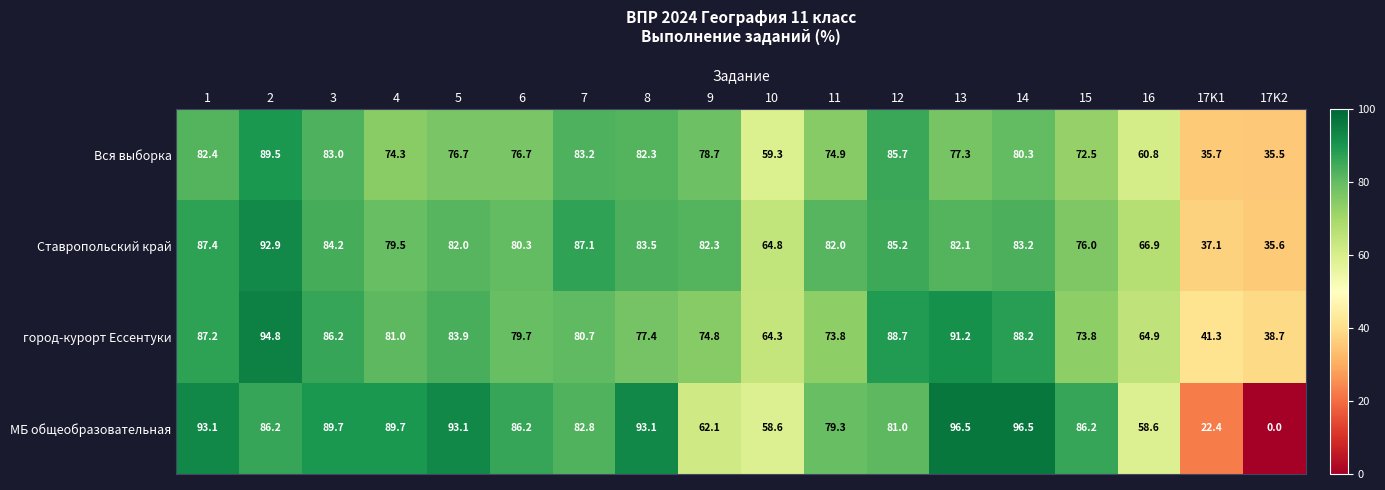

What is the total value across all series at 2?

363.4